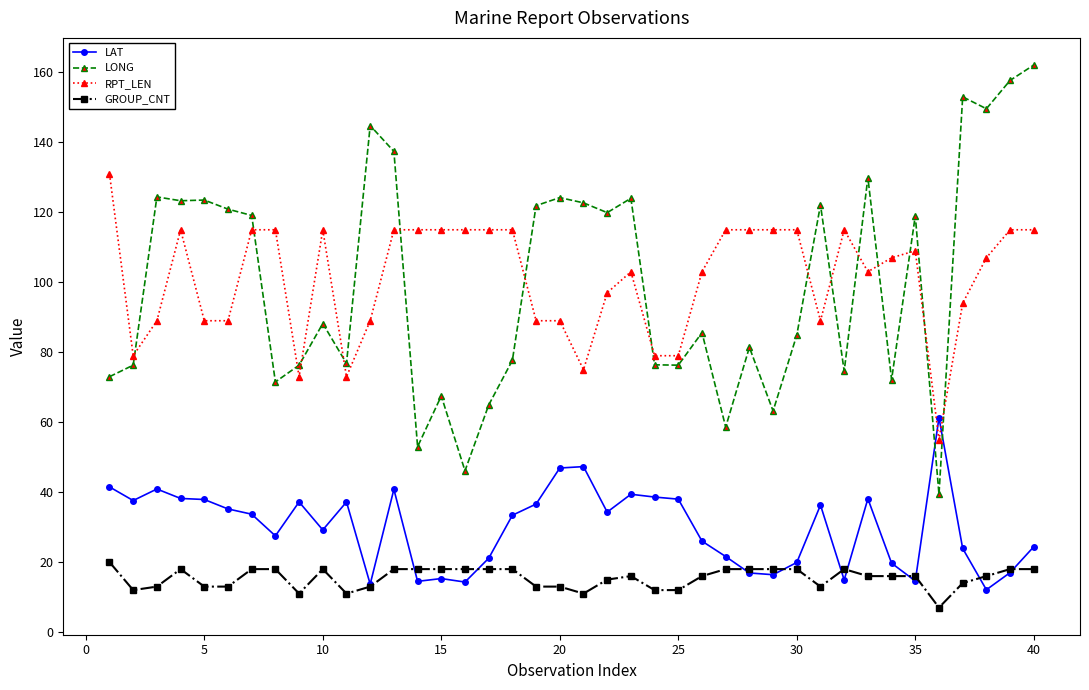

Which series has the largest range (max minus min)?

LONG